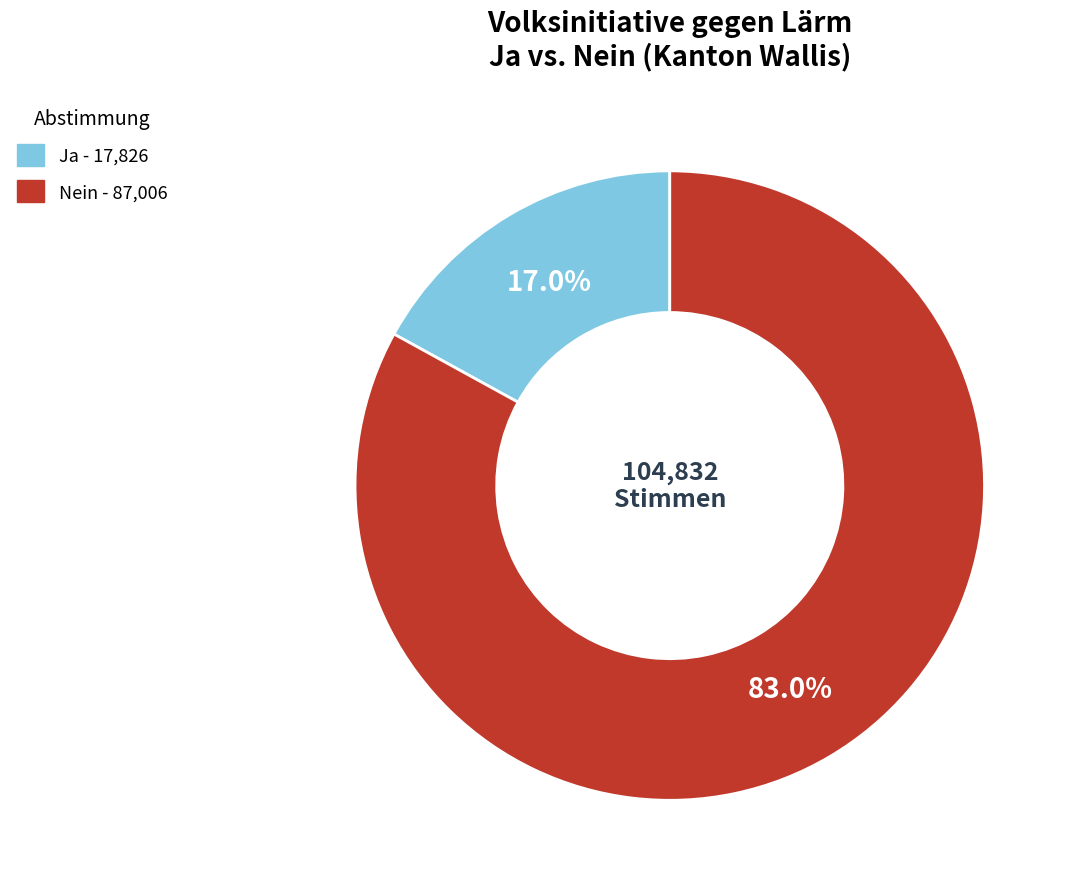

Is there a majority slice in this chart?

Yes